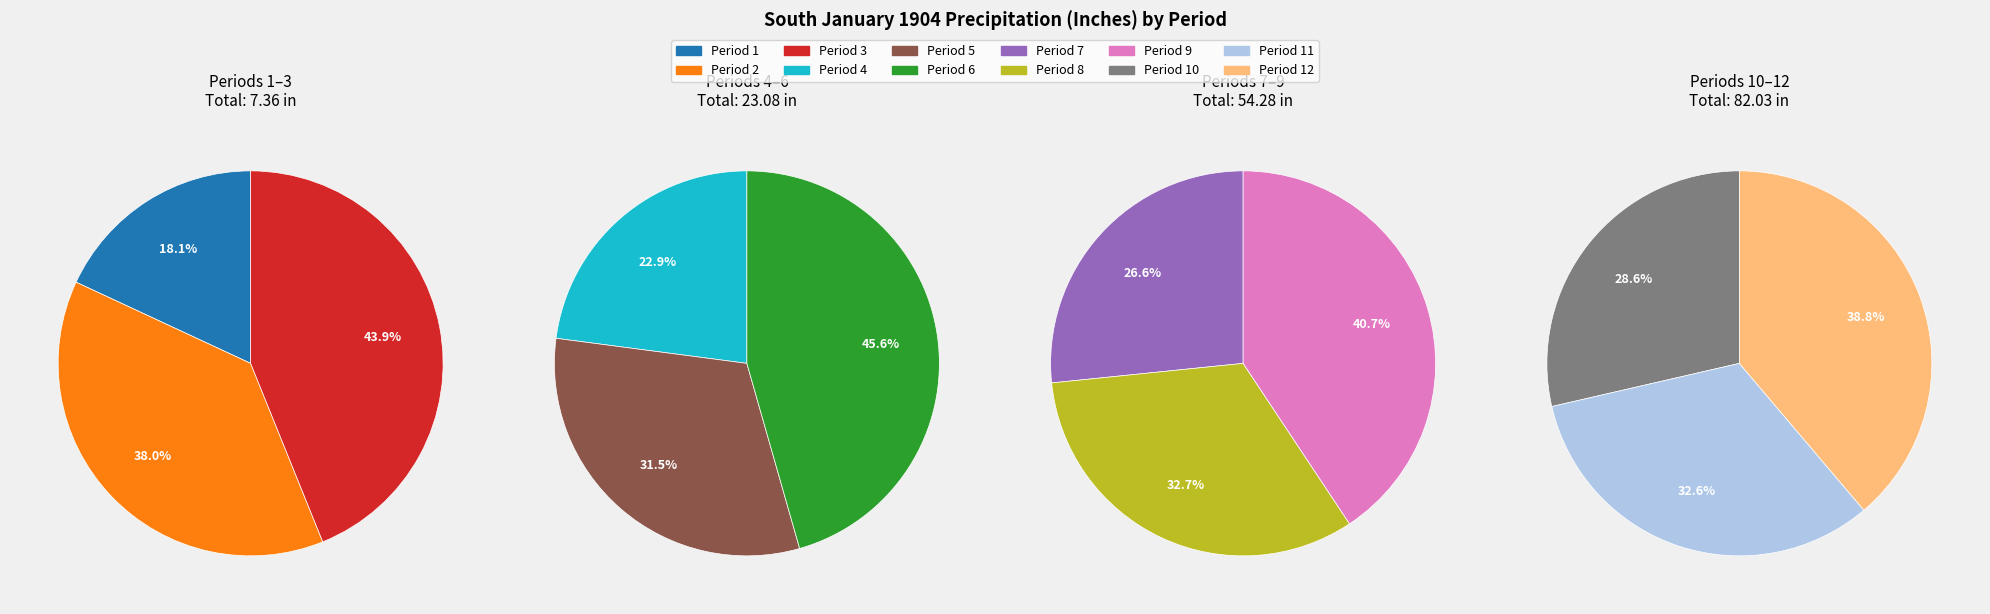

Rank the categories by value from highest to lowest.

Period 12, Period 11, Period 10, Period 9, Period 8, Period 7, Period 6, Period 5, Period 4, Period 3, Period 2, Period 1